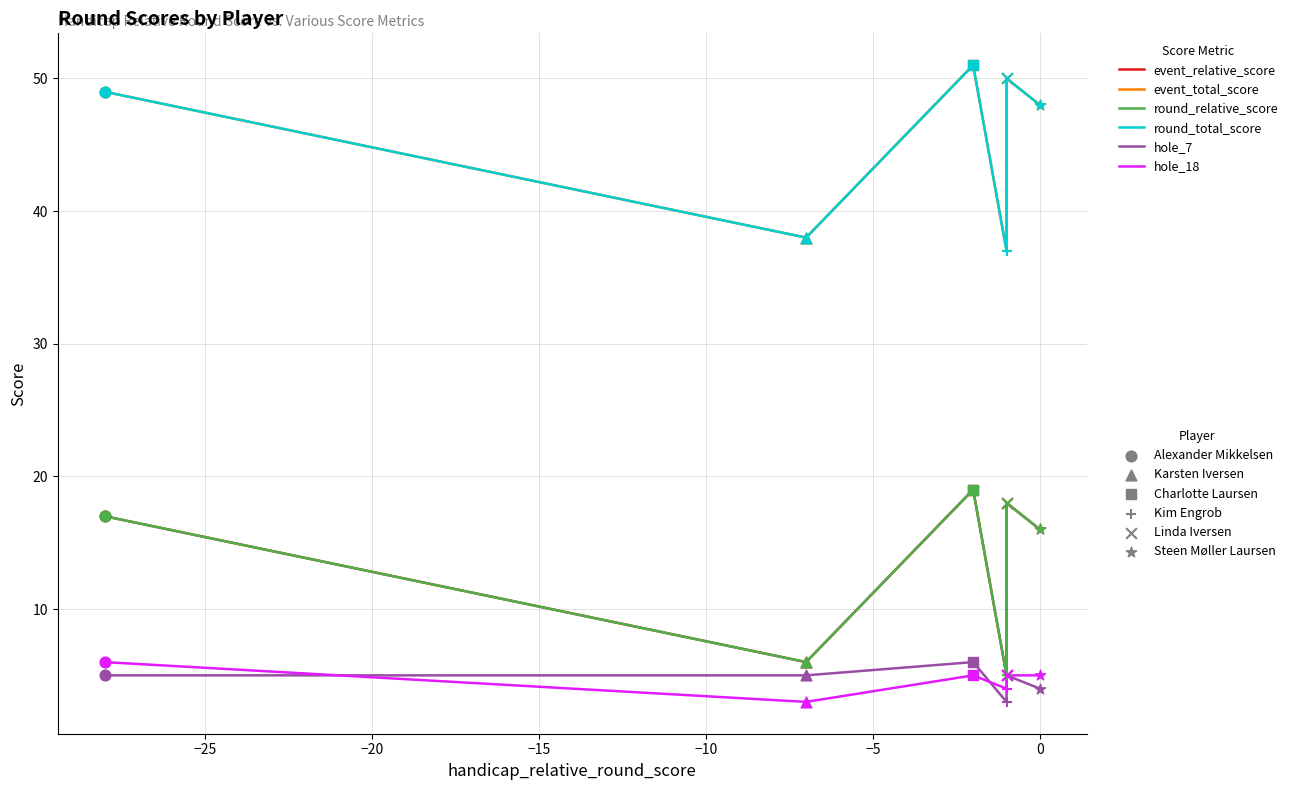

At how many categories does at least one series exceed 44?

4